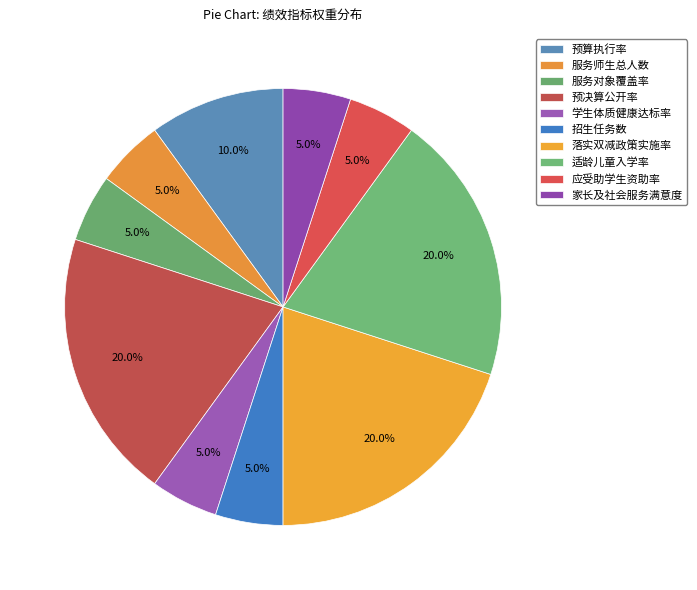

How many slices are in this pie chart?

10